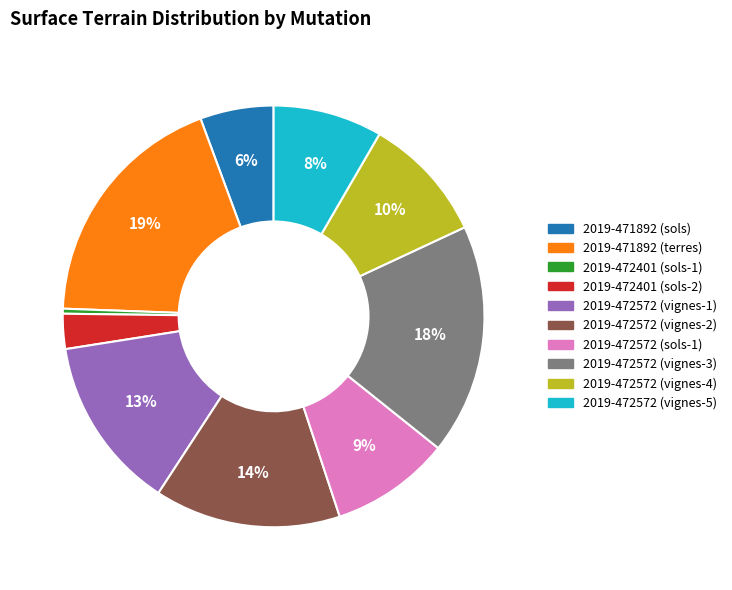

What is the largest slice in the pie chart?

2019-471892 (terres)